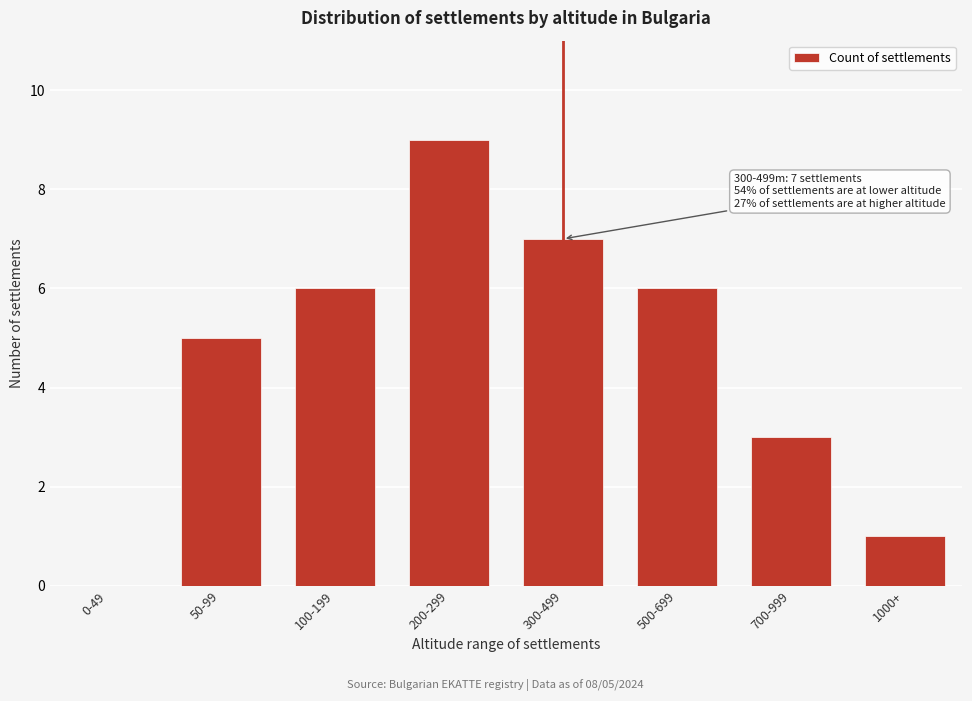

Reading left to right, what are all the values shown in this chart?

0-49=0	50-99=5	100-199=6	200-299=9	300-499=7	500-699=6	700-999=3	1000+=1